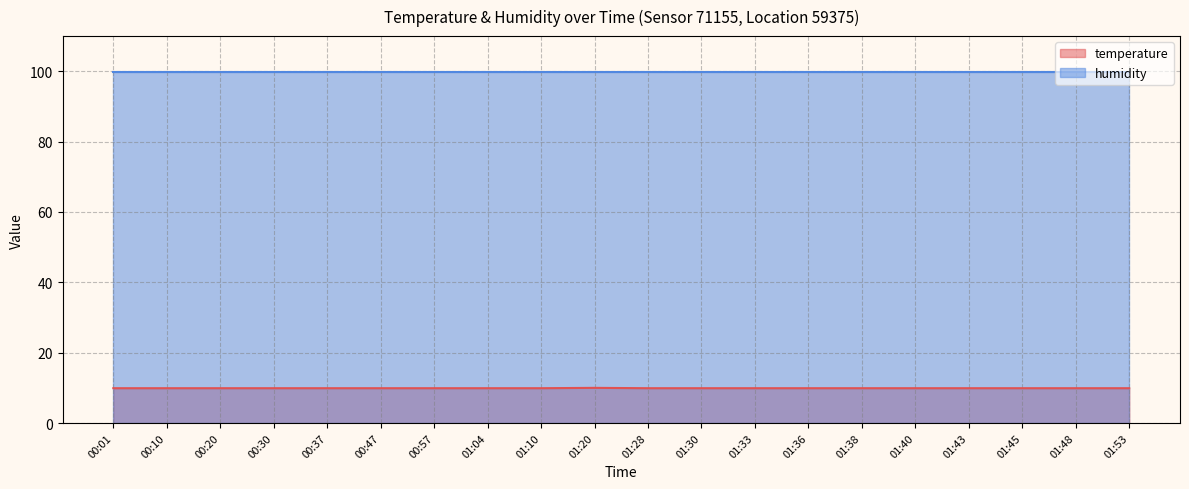

Rank the categories by value from lowest to highest.

00:01, 00:10, 00:20, 00:30, 00:37, 00:47, 00:57, 01:04, 01:10, 01:28, 01:30, 01:33, 01:36, 01:38, 01:40, 01:43, 01:45, 01:48, 01:53, 01:20